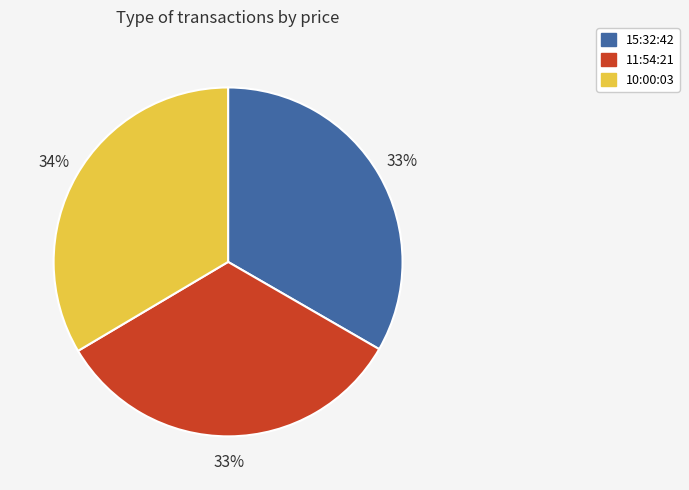

Combined, do 11:54:21 and 15:32:42 account for over 50%?

Yes